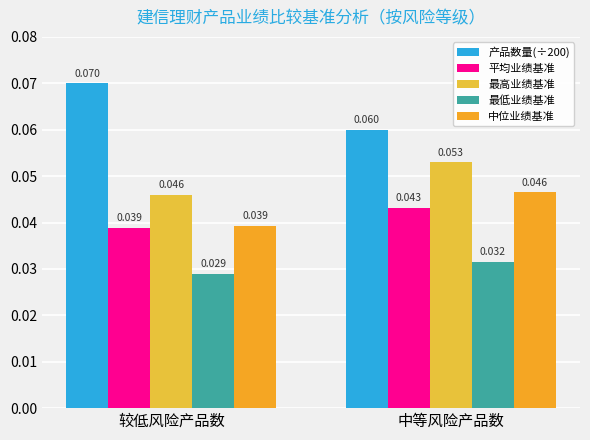

At which label does 平均业绩基准 reach its peak?

中等风险产品数